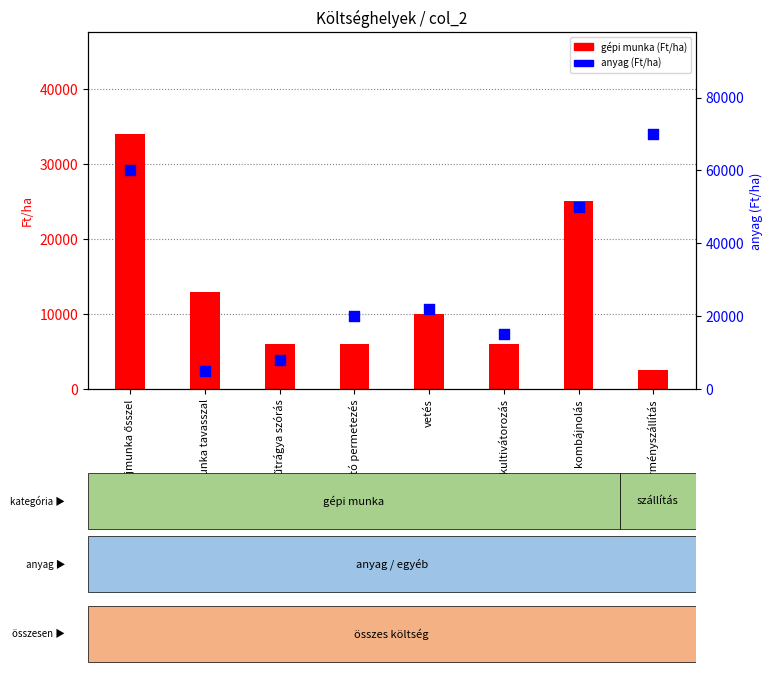

What are all the series names shown in the legend?

gépi munka (Ft/ha), anyag (Ft/ha)